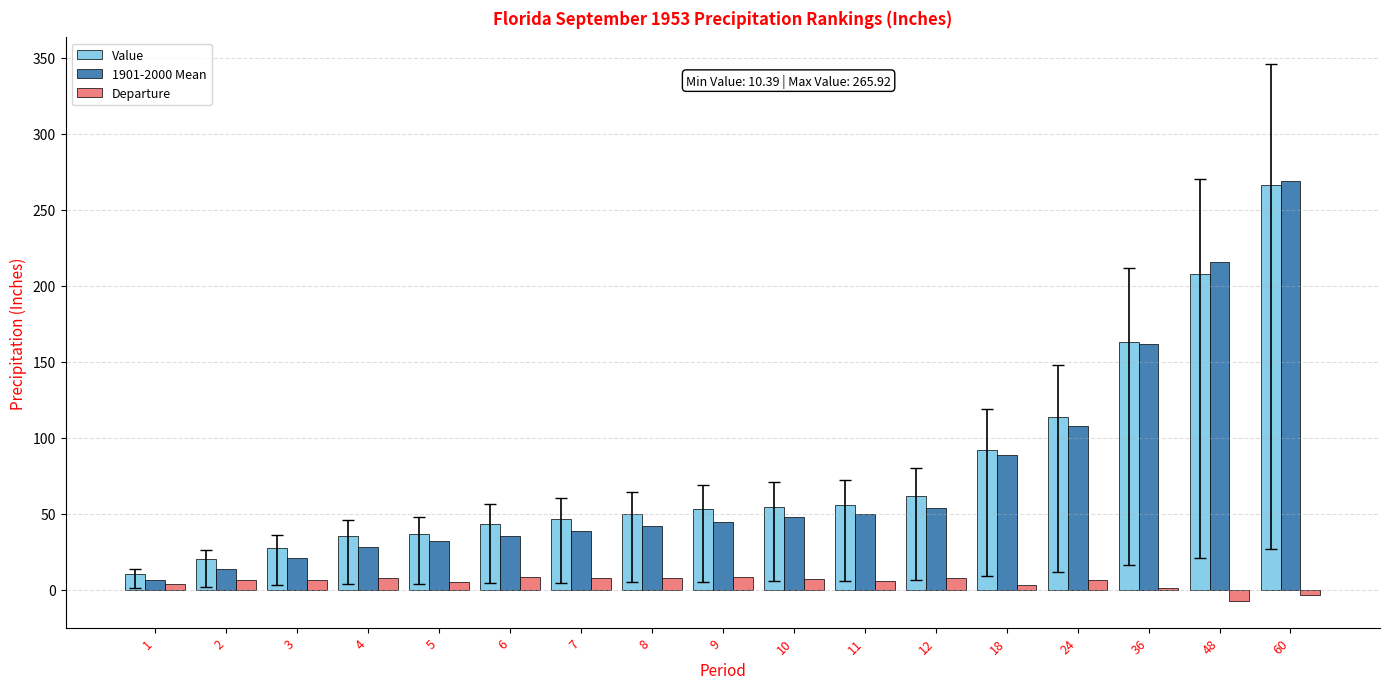

What is the approximate value of Departure at 12?

8.0